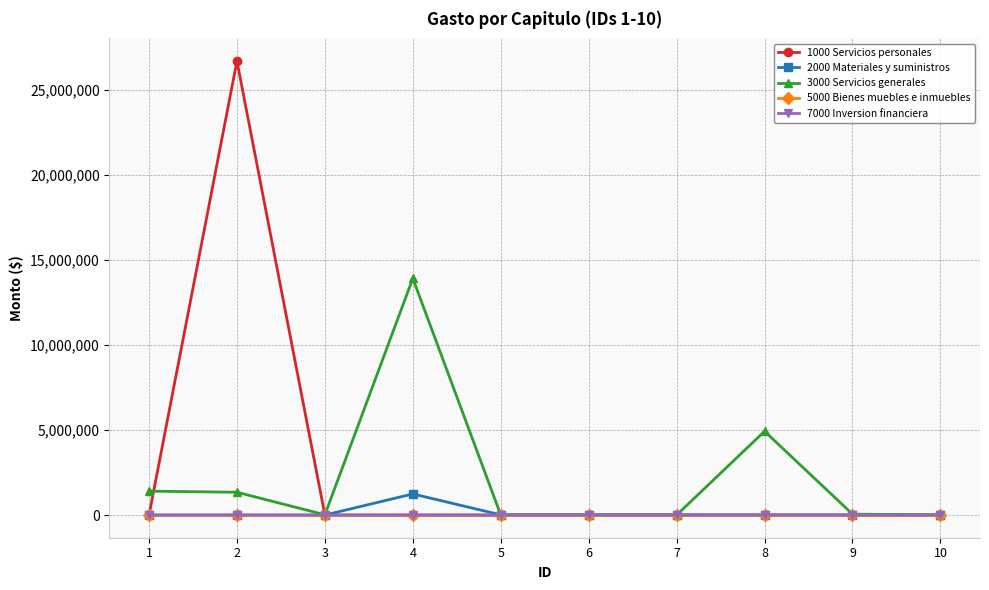

What is the spread (max minus min) of values at 8?

4920780.0